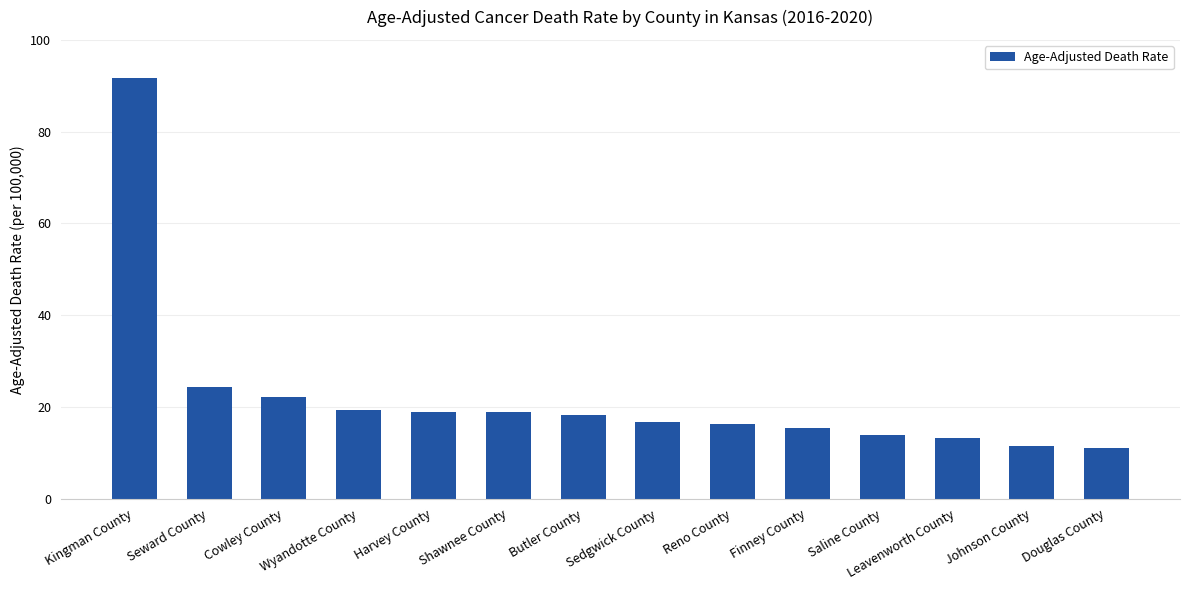

What is the difference between the maximum and second lowest values?

80.2